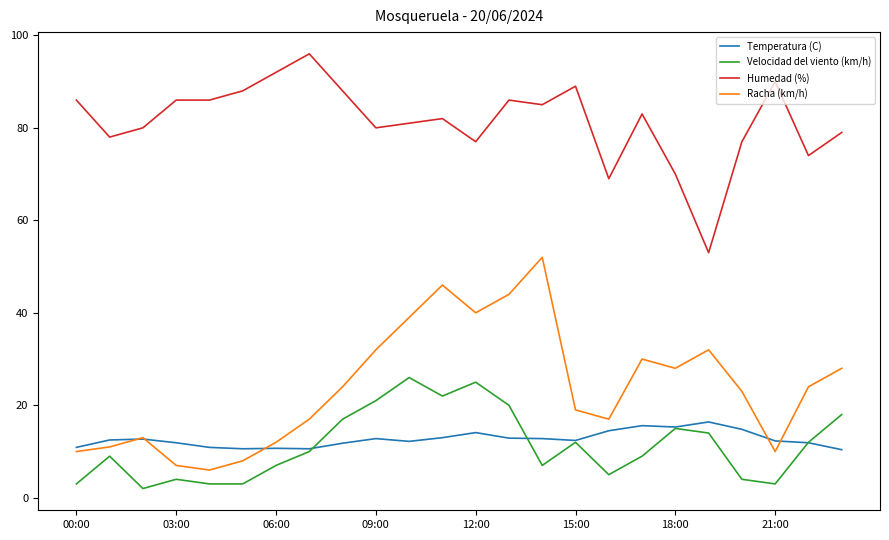

True or false: Temperatura (C) and Humedad (%) intersect in this chart.

False